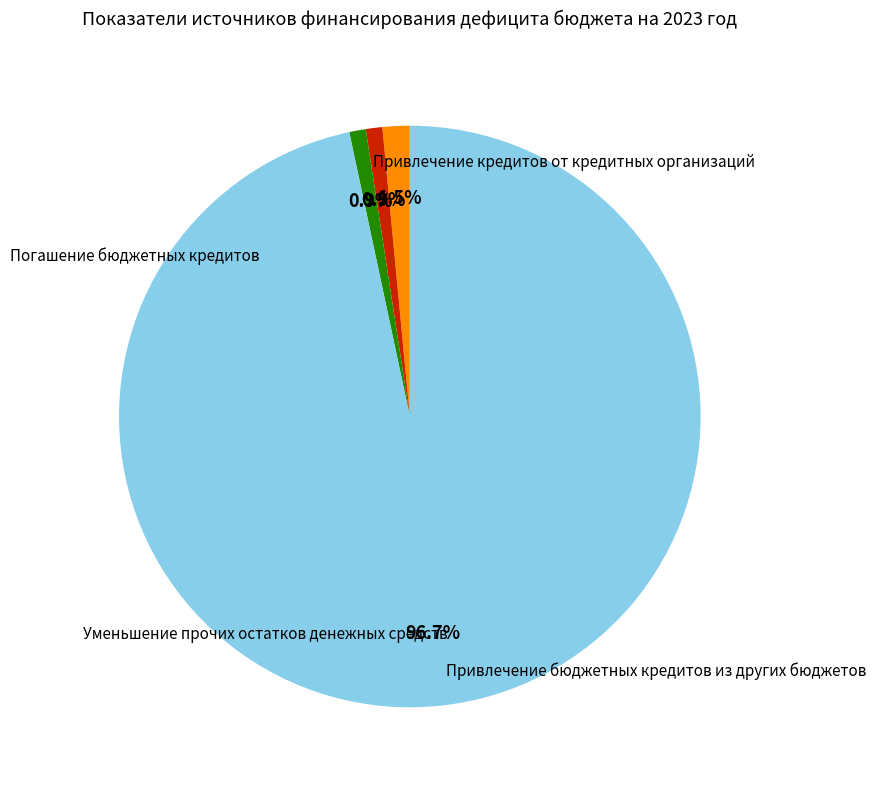

Does any single category account for the majority?

Yes